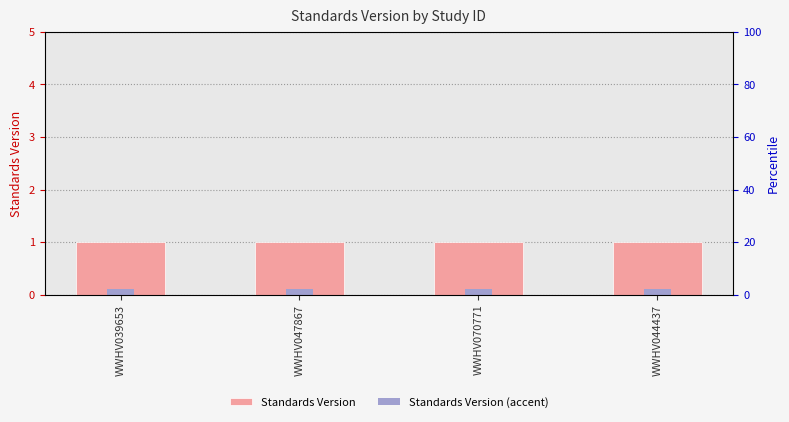

Where is Standards Version (accent) nearest to the value 0?

WWHV039653